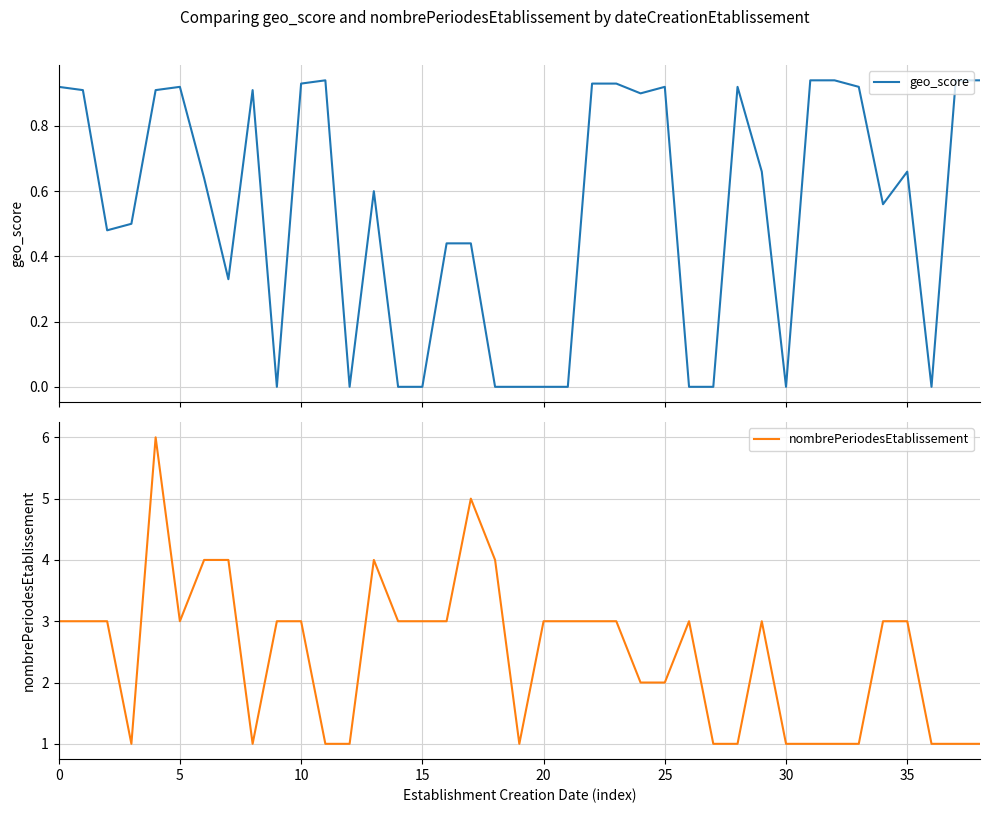

True or false: geo_score and nombrePeriodesEtablissement intersect in this chart.

False